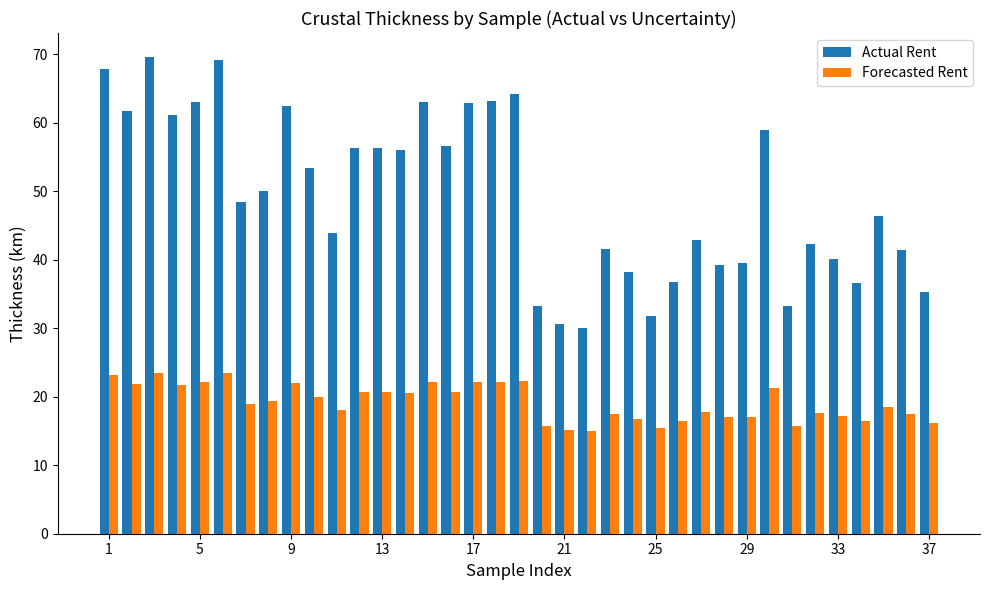

What is the average value of the Forecasted Rent series?

19.2